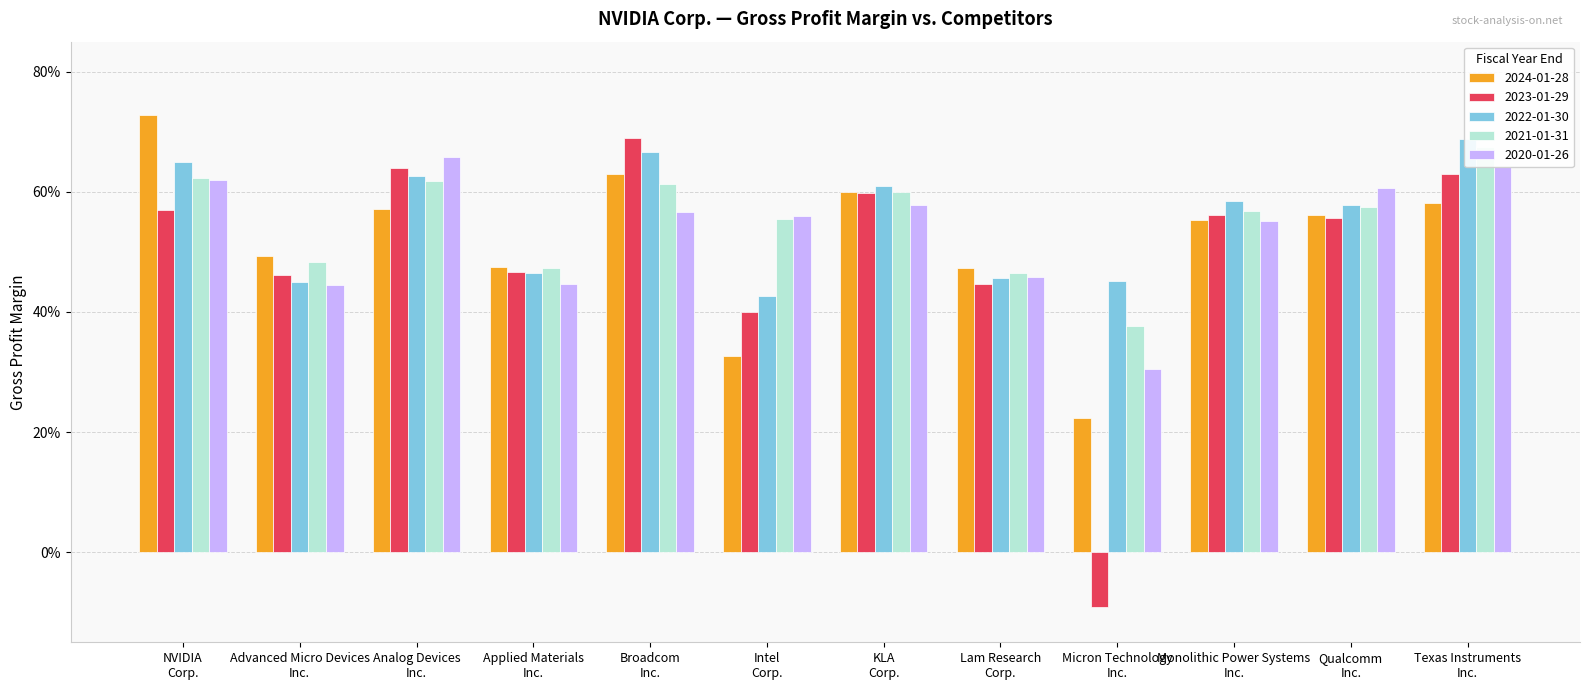

How many data points does each series have?

12